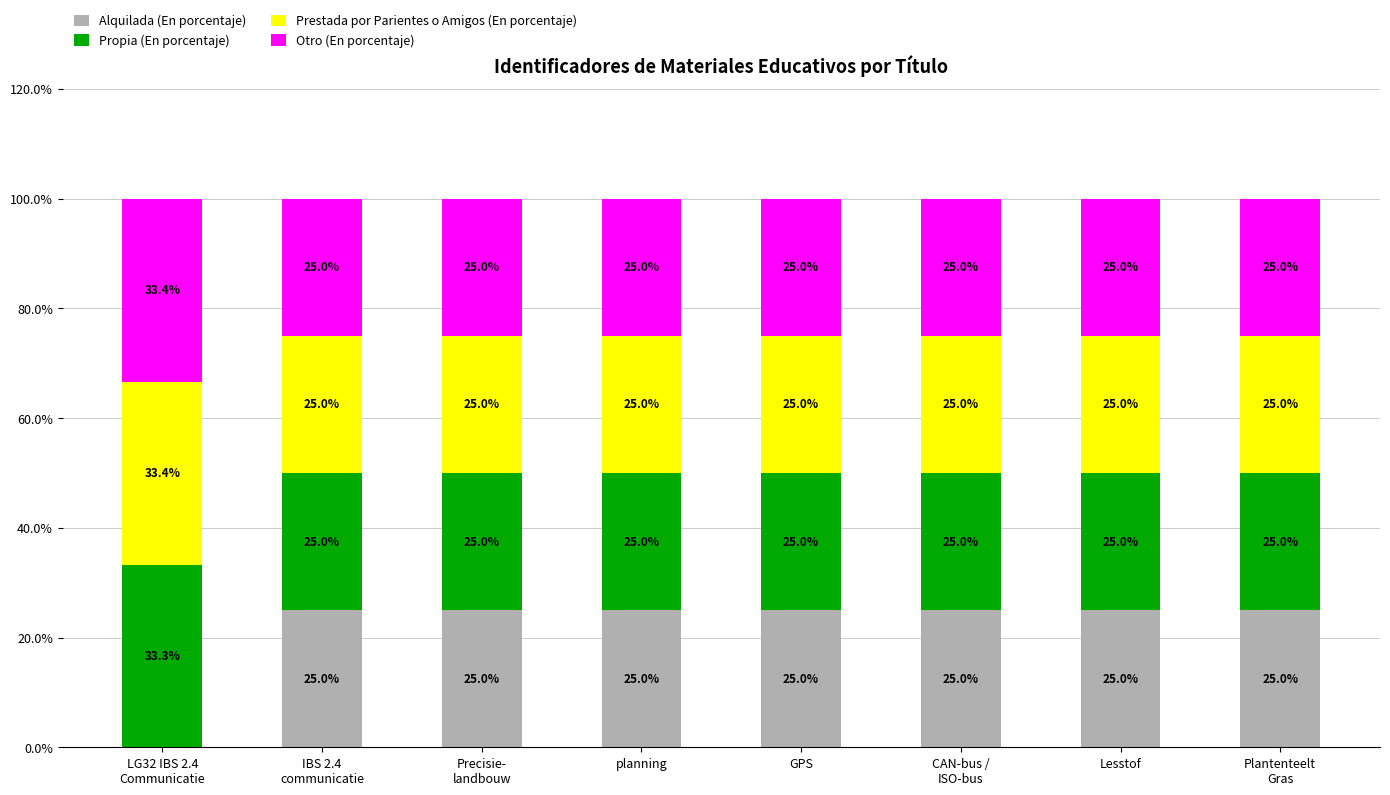

What is the highest value of the Alquilada (En porcentaje) series?

25.0